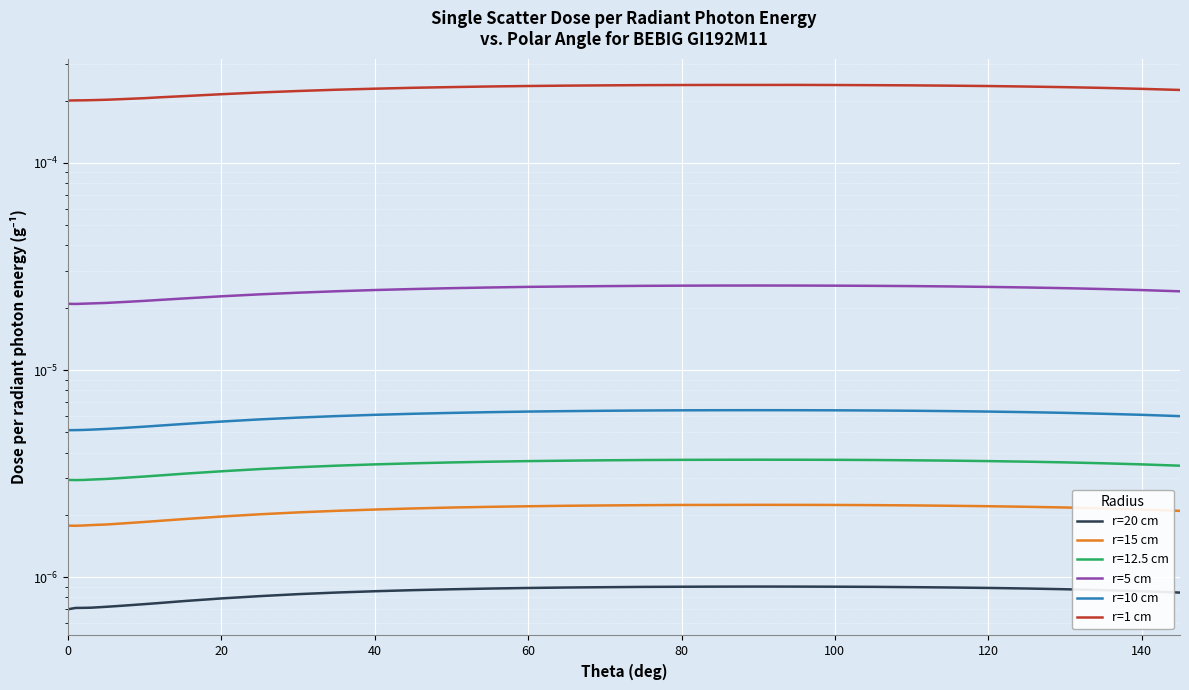

True or false: r=10 cm has more than 0 points higher than both neighbors.

True